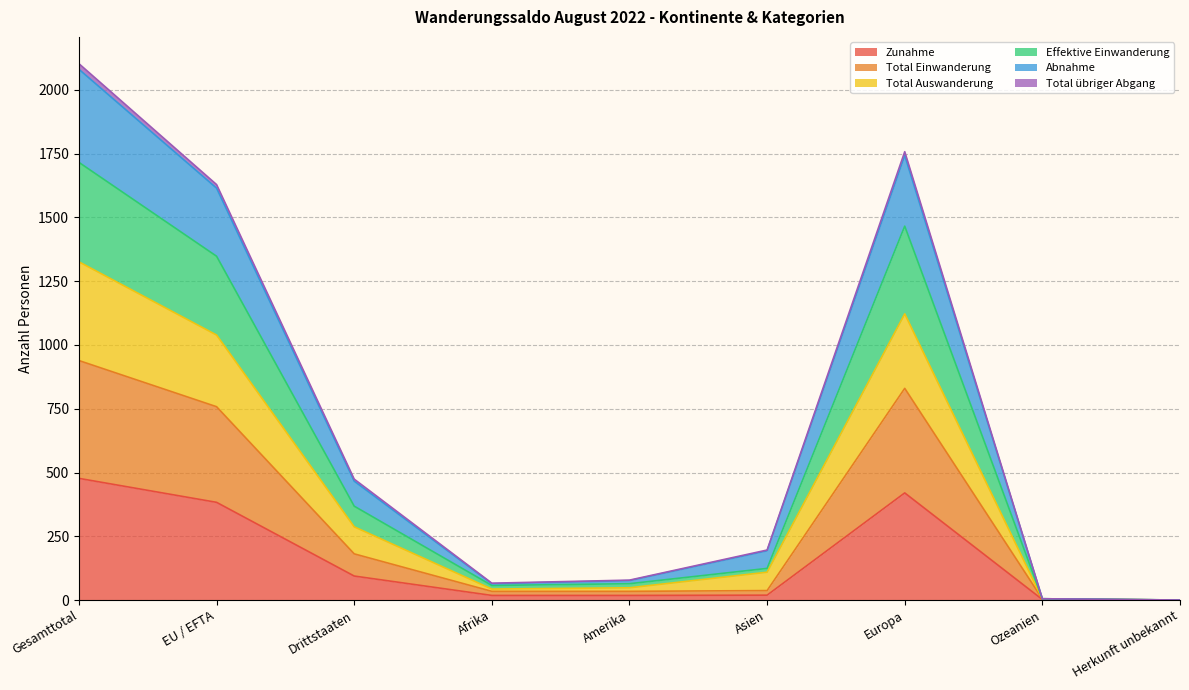

True or false: Effektive Einwanderung has more than 0 points higher than both neighbors.

True